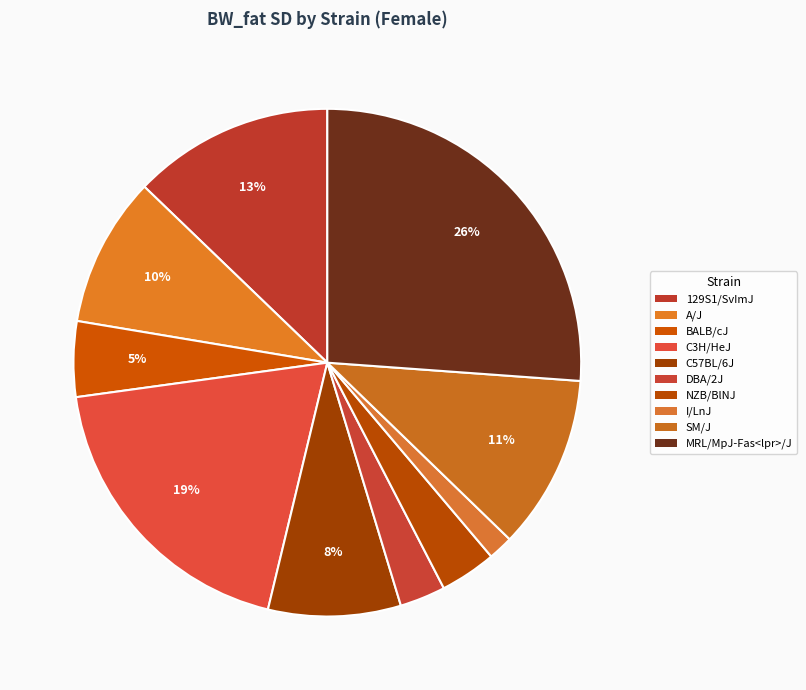

Count the number of slices in the pie.

10